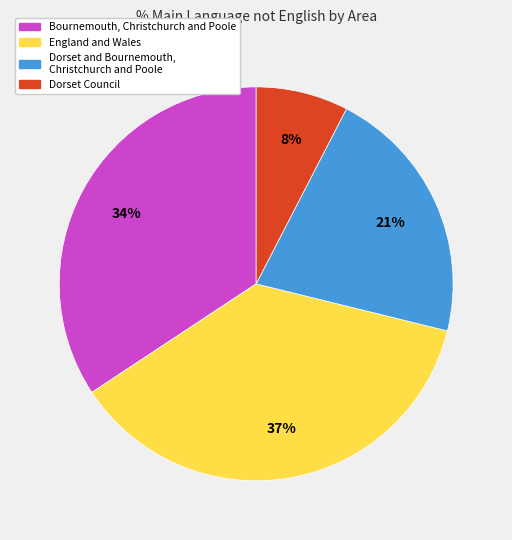

To the nearest percent, what is the average slice percentage?

25%